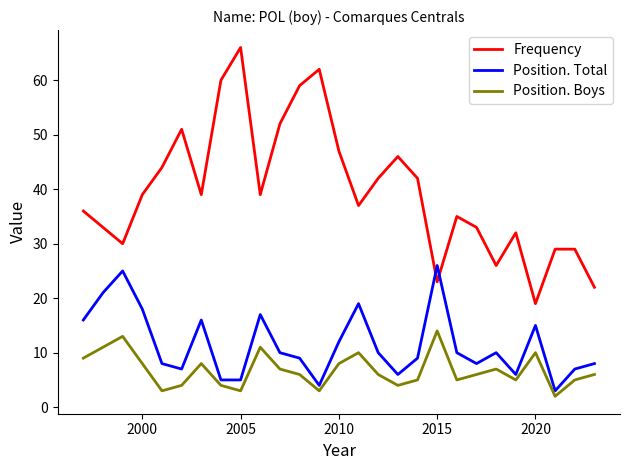

Reading left to right, extract all data points from this chart.

Frequency: 36	33	30	39	44	51	39	60	66	39	52	59	62	47	37	42	46	42	23	35	33	26	32	19	29	29	22
Position. Total: 16	21	25	18	8	7	16	5	5	17	10	9	4	12	19	10	6	9	26	10	8	10	6	15	3	7	8
Position. Boys: 9	11	13	8	3	4	8	4	3	11	7	6	3	8	10	6	4	5	14	5	6	7	5	10	2	5	6